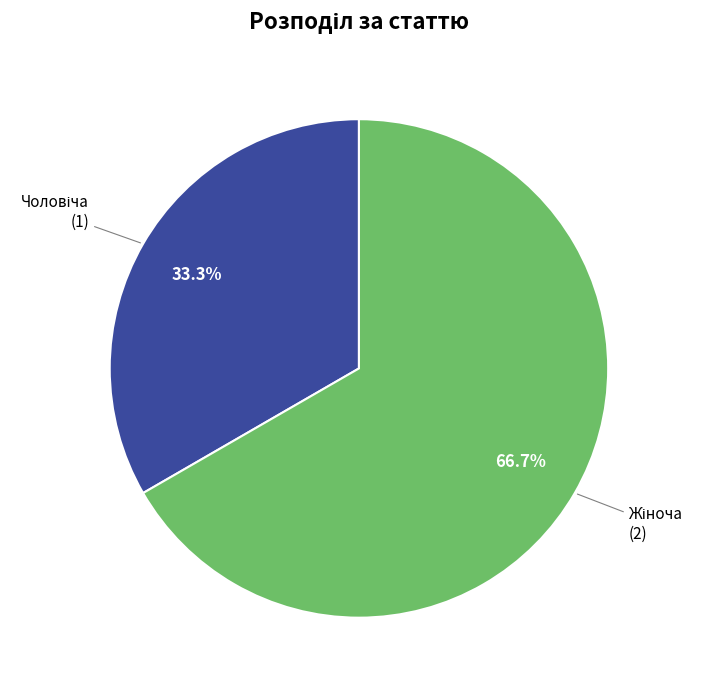

Does any single category account for the majority?

Yes